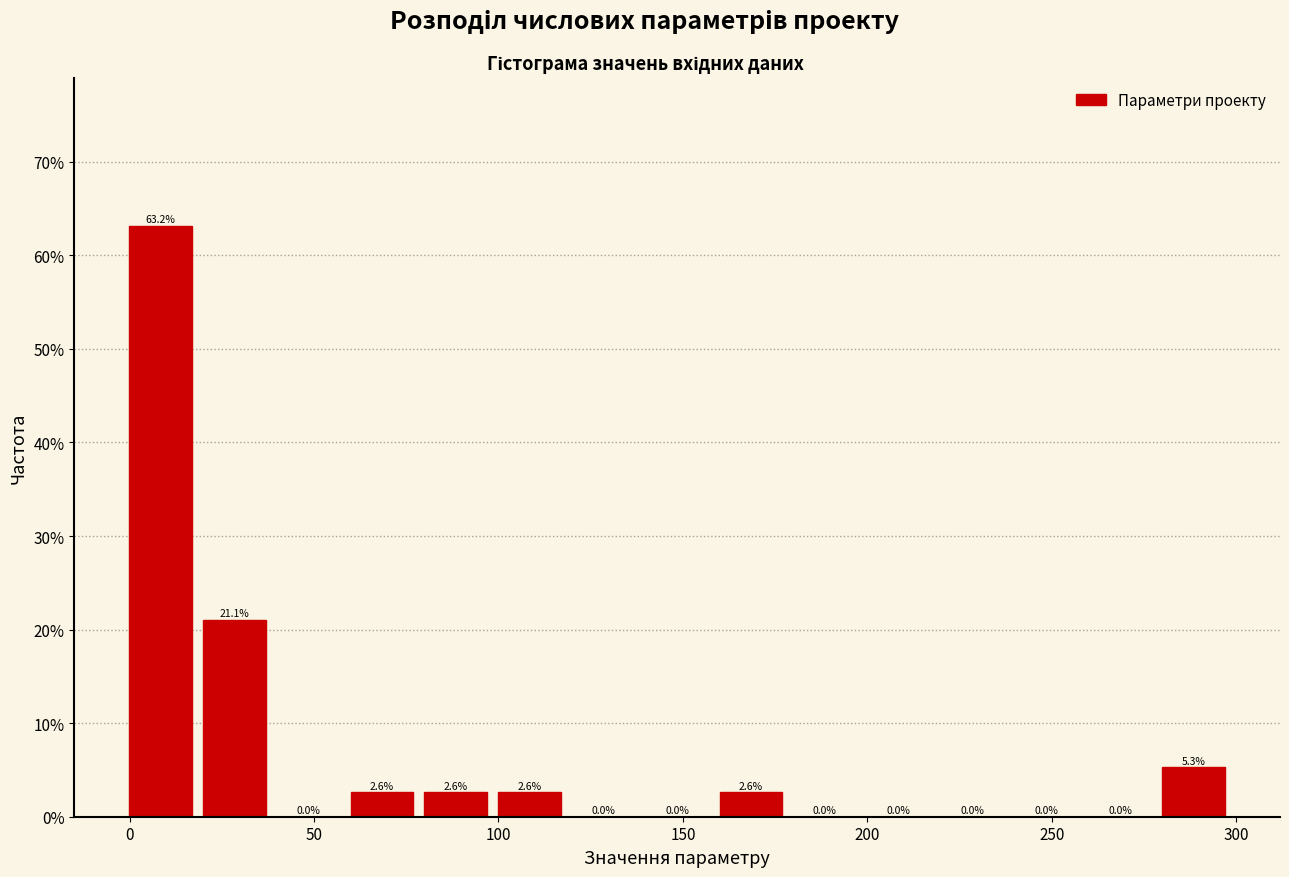

Which range on the x-axis has the tallest bar?

0 to 20